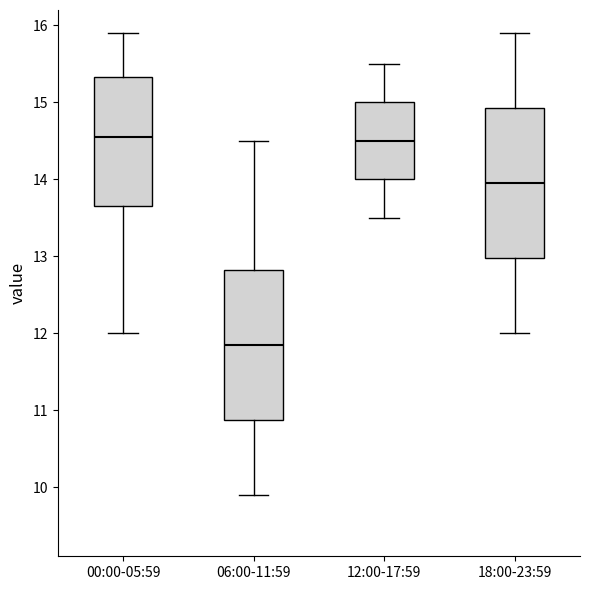

Where does the median line of the box for 12:00-17:59 sit on the y-axis? The values are not printed on the chart, so give them approximately, as read against the axis.

14.5